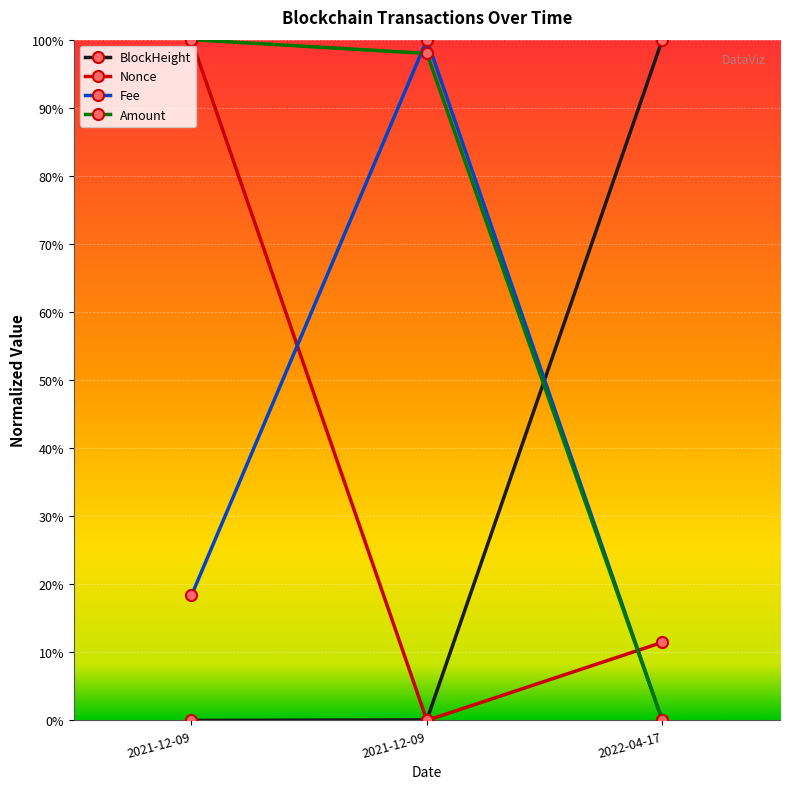

Does the chart have visible grid lines?

Yes